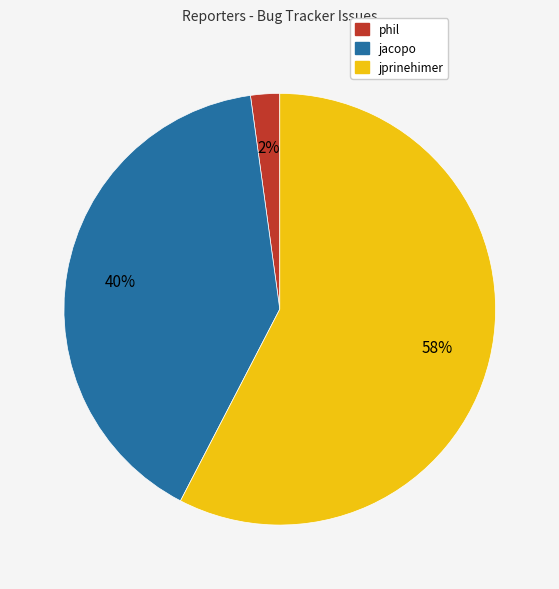

What is the smallest slice in the pie chart?

phil